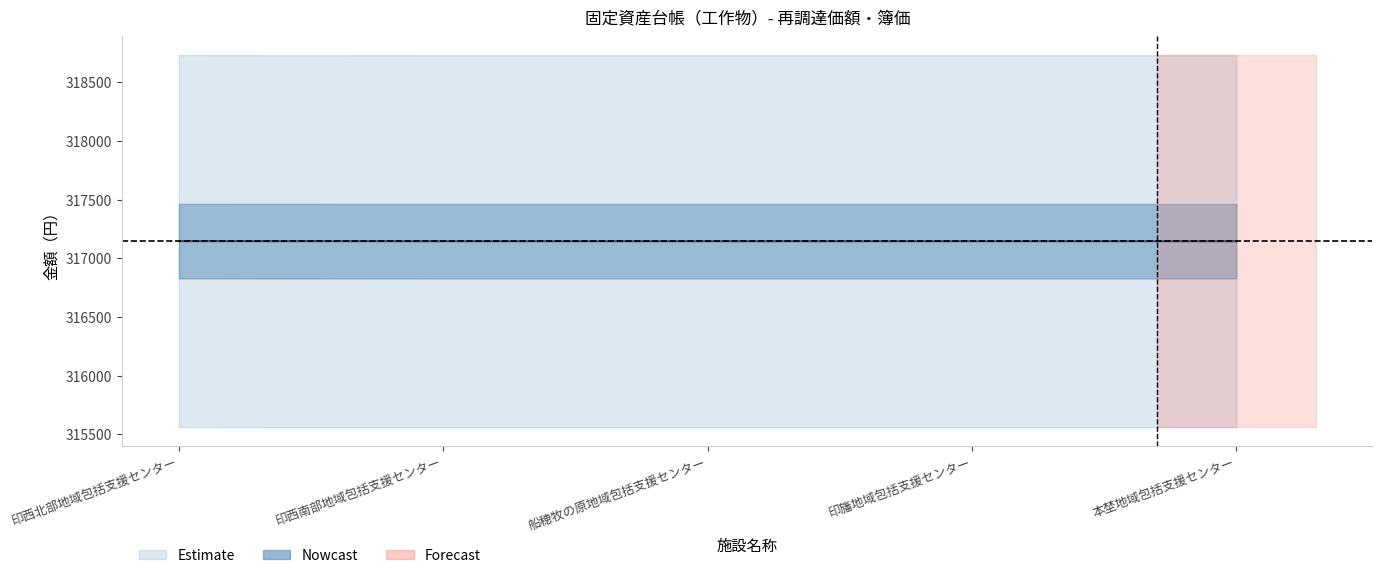

Rank the categories by 減価償却累計額（円） value from highest to lowest.

印西北部地域包括支援センター, 印西南部地域包括支援センター, 船穂牧の原地域包括支援センター, 印旛地域包括支援センター, 本埜地域包括支援センター